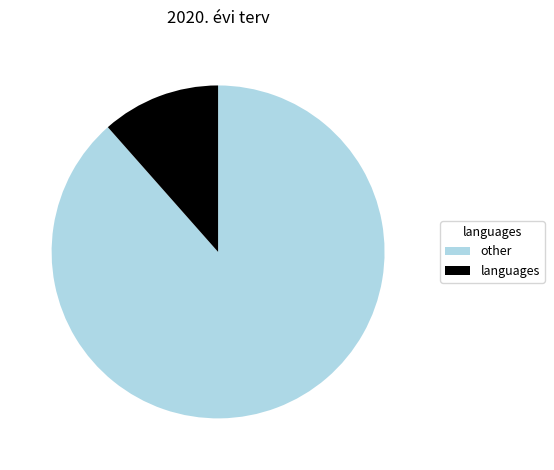

Rank the categories by value from lowest to highest.

languages, other